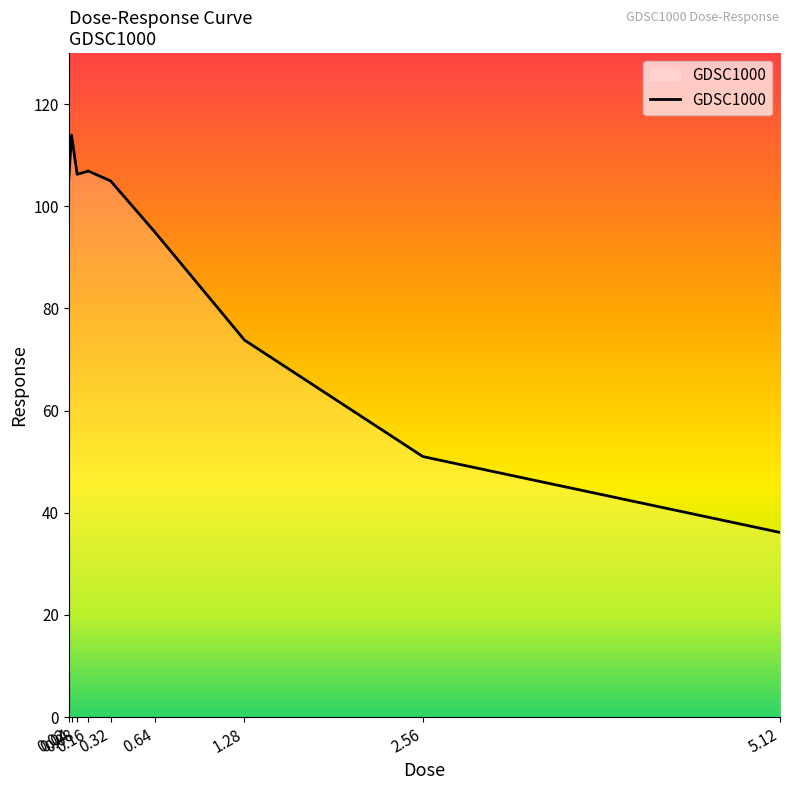

What is the difference between the maximum and minimum values?

77.8